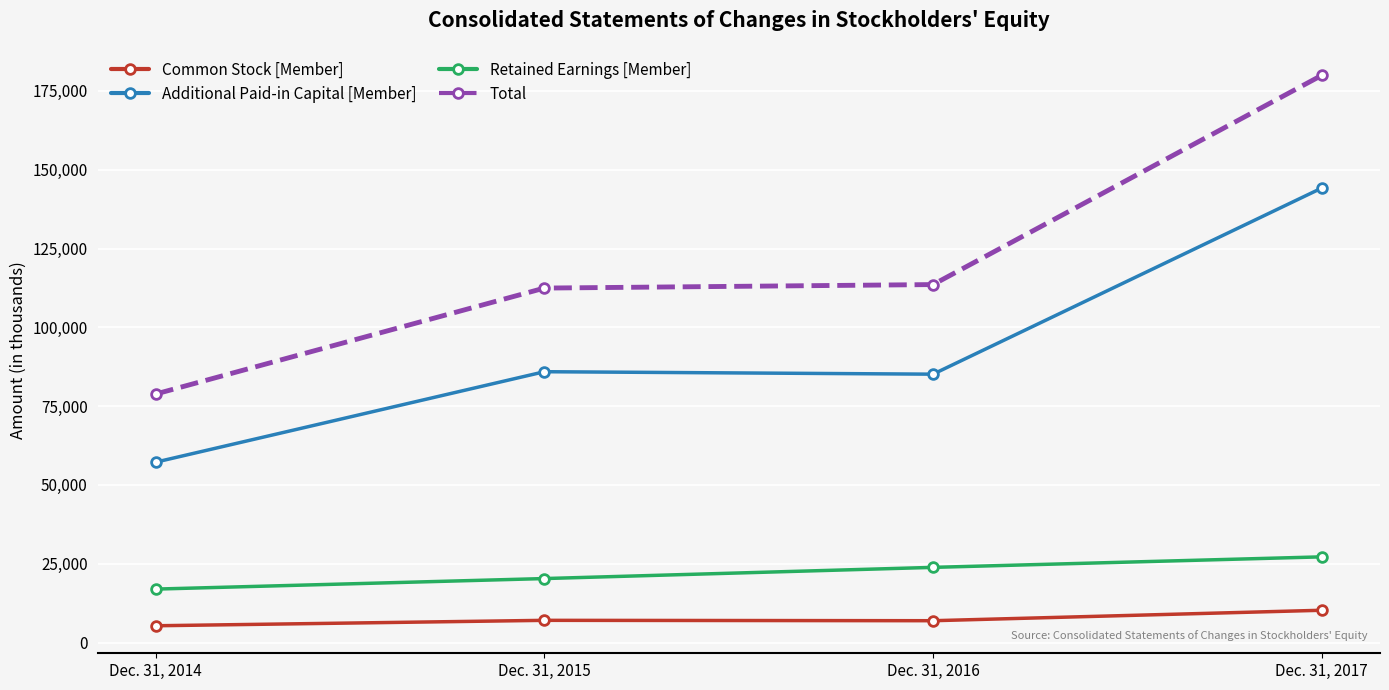

Is it true that Additional Paid-in Capital [Member] equals 33843 at Dec. 31, 2016?

False